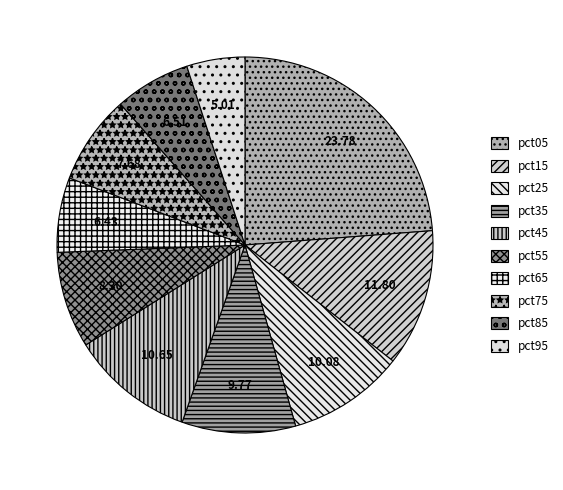

Which slice is the smallest?

pct95